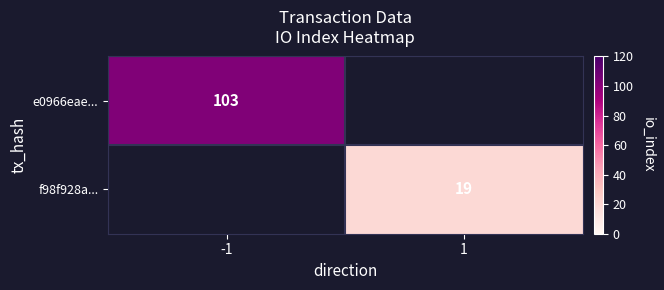

True or false: e0966eae... has a value of 103 at -1.

True